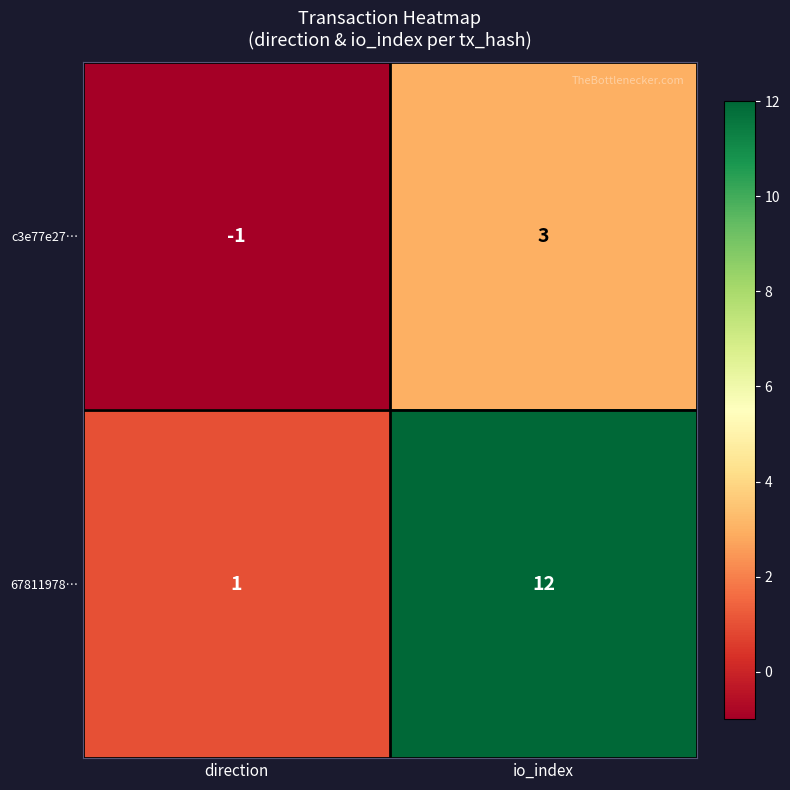

Read the 67811978… value at io_index, to the nearest 5.

10